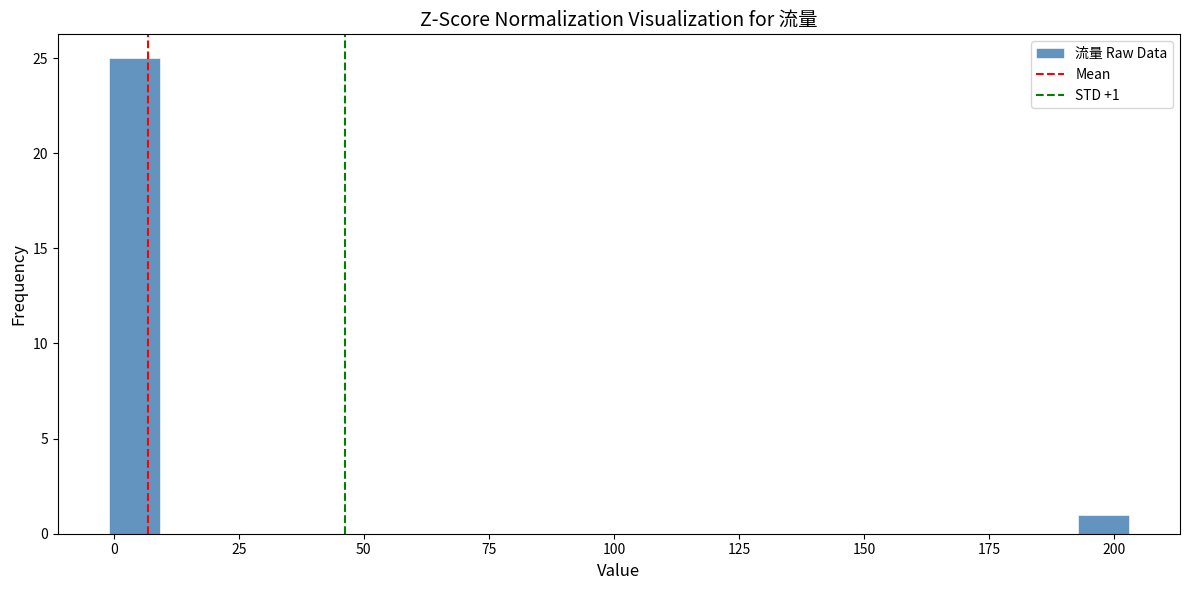

Around what value on the x-axis is the tallest bar? Give the approximate position of its centre, as read against the axis.

5